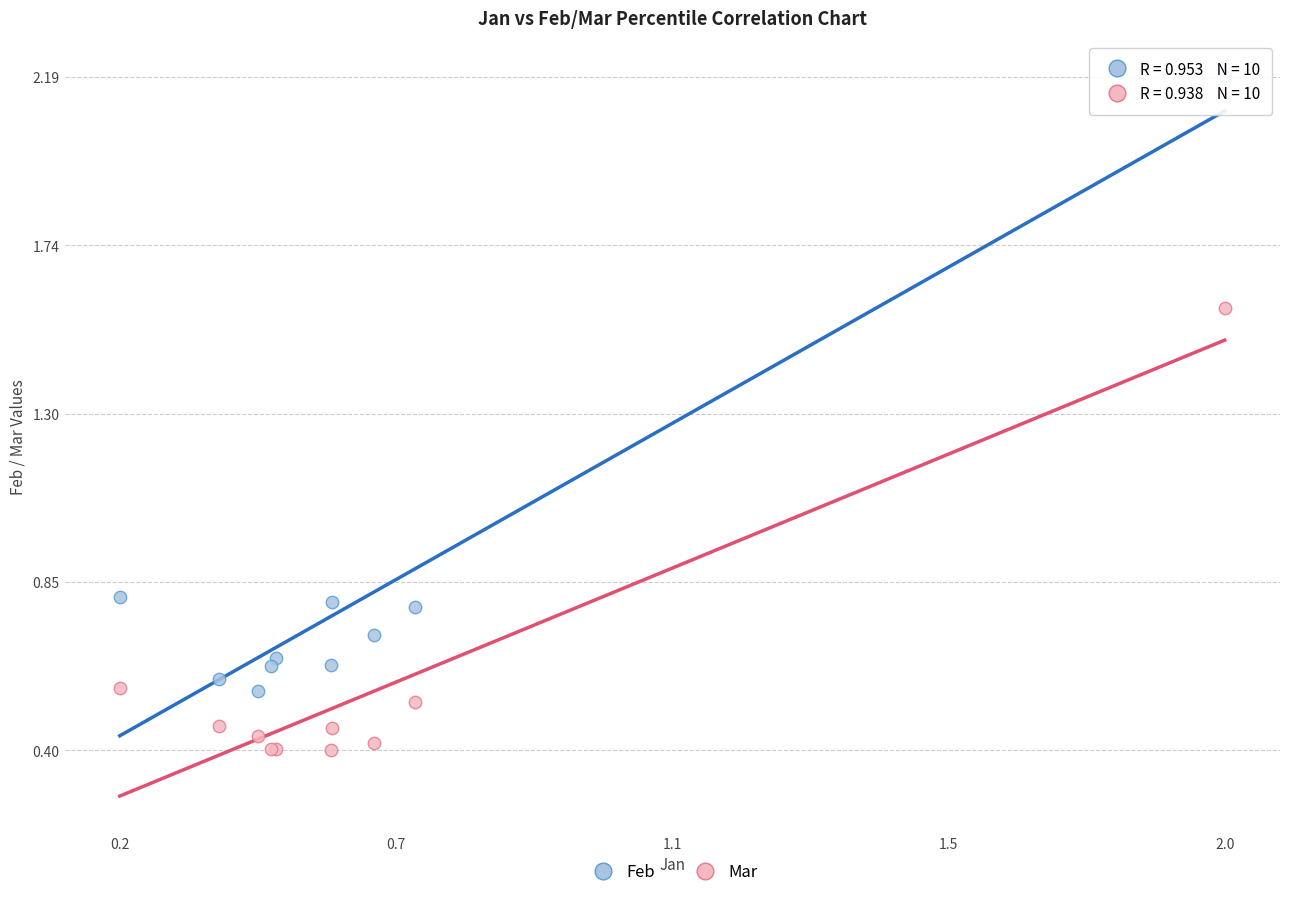

Which series has the widest spread of Y values?

Feb